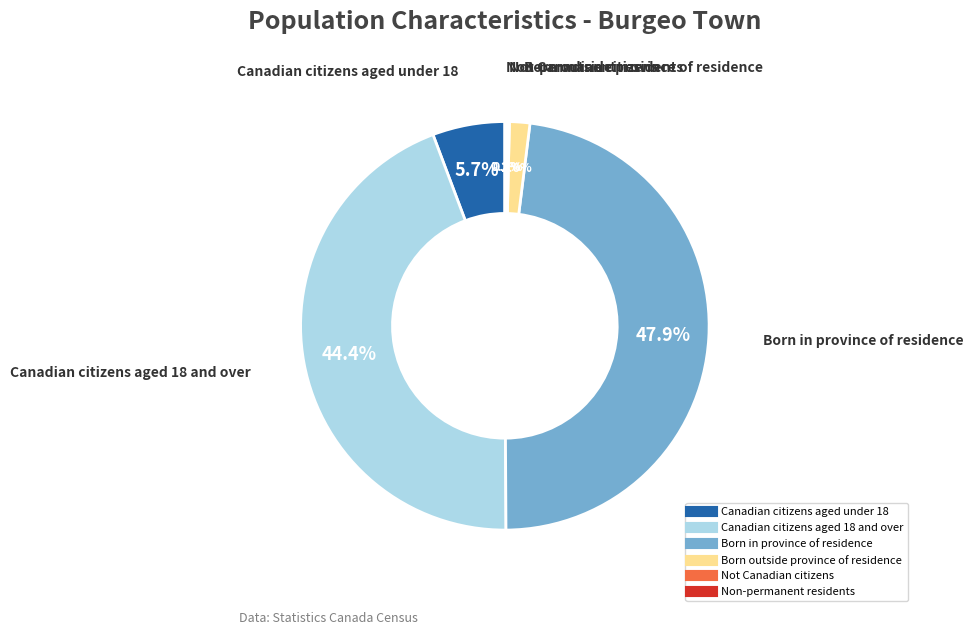

To the nearest percent, what is the difference between the largest and smallest slice percentages?

48%